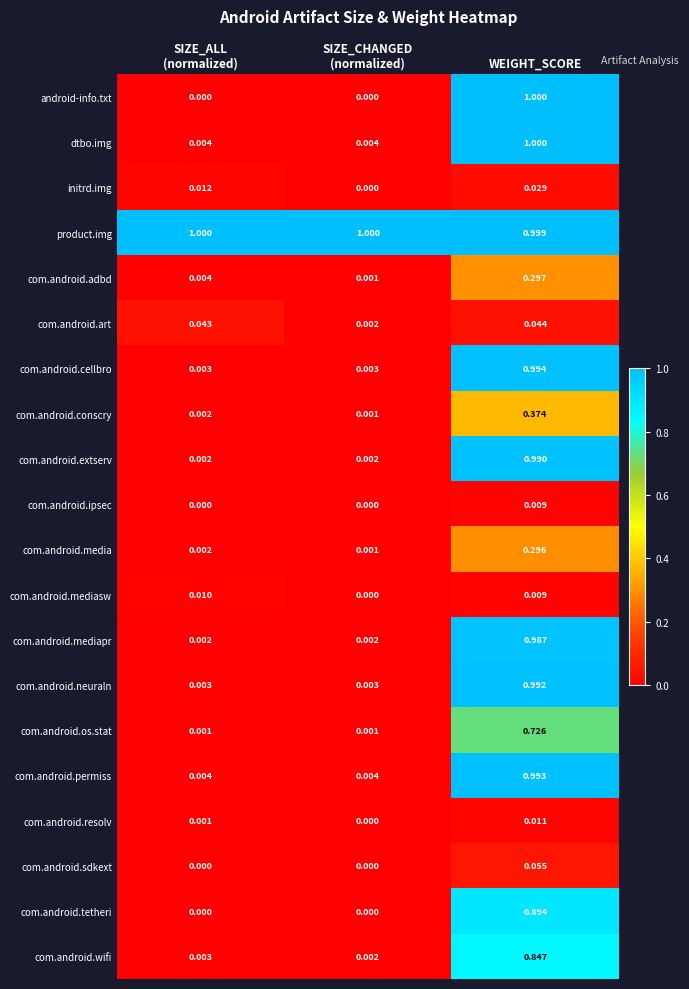

Which series has the widest spread of values?

android-info.txt